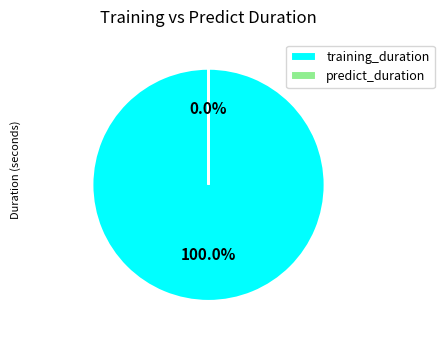

Which category accounts for the majority?

training_duration